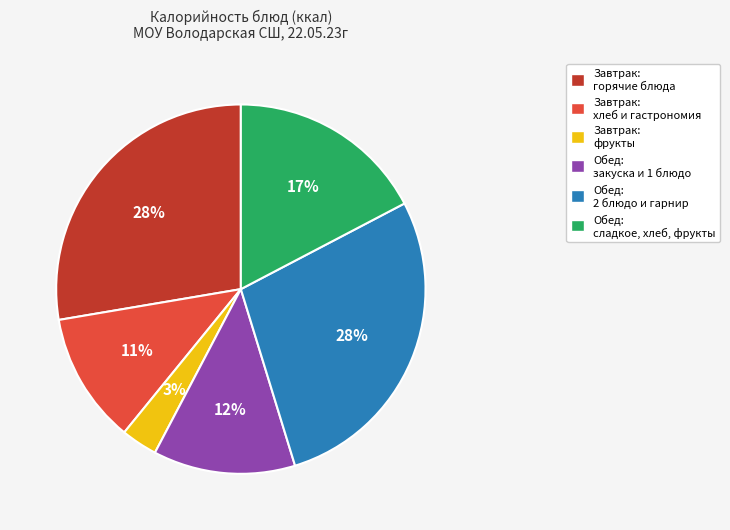

To the nearest percent, what portion does Завтрак: горячие блюда represent?

28%